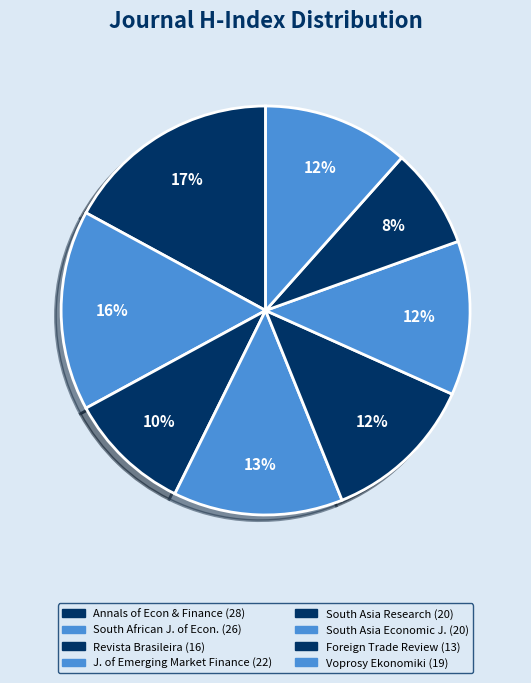

Count the number of slices in the pie.

8